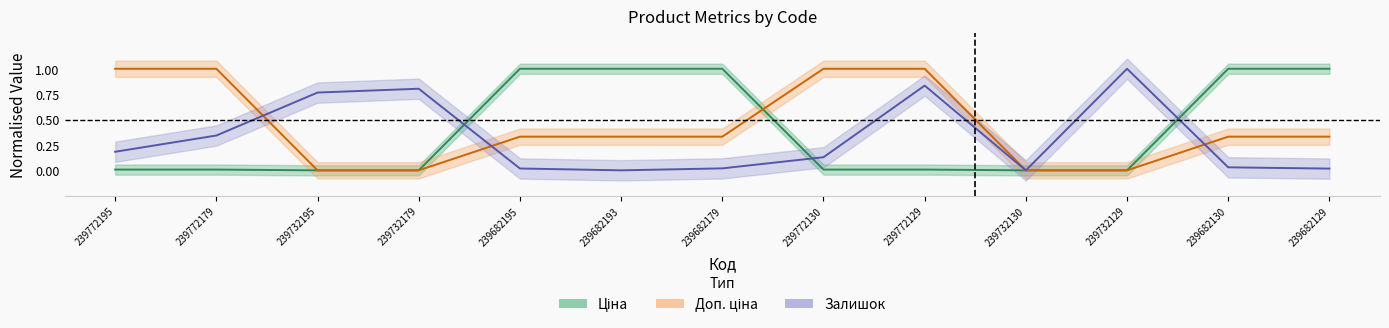

Rank the series by their maximum value, from lowest to highest.

Ціна, Доп. ціна, Залишок